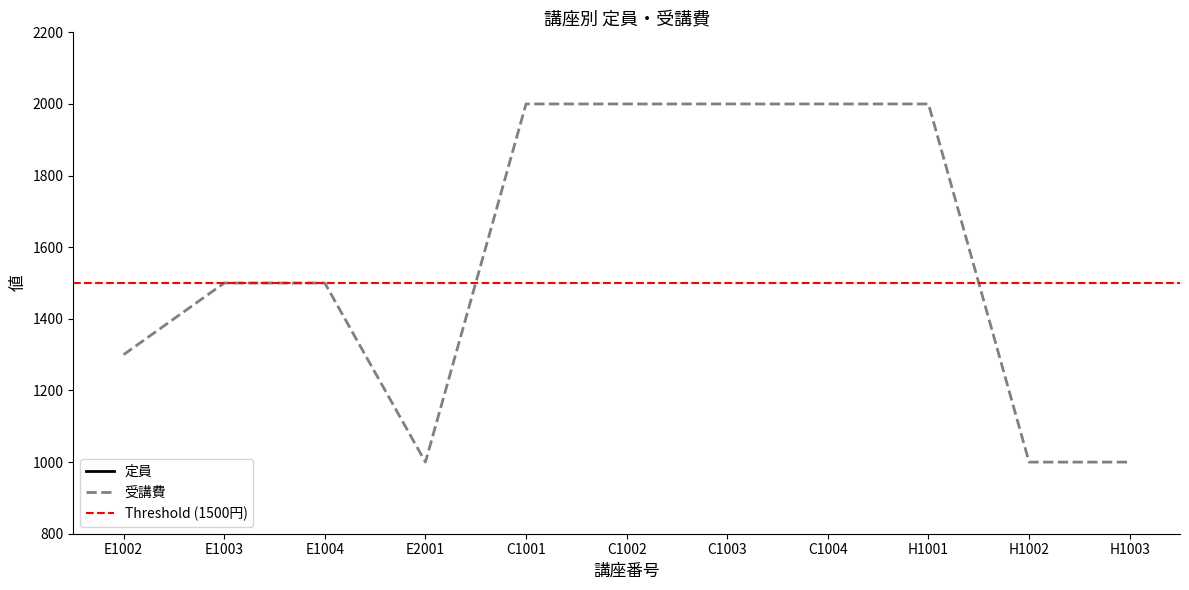

Does the chart have visible grid lines?

No